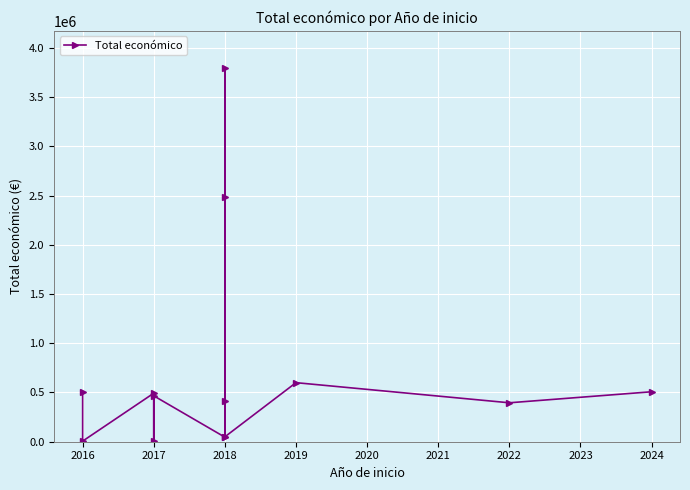

How many points are lower than both their immediate neighbors (excluding endpoints)?

5